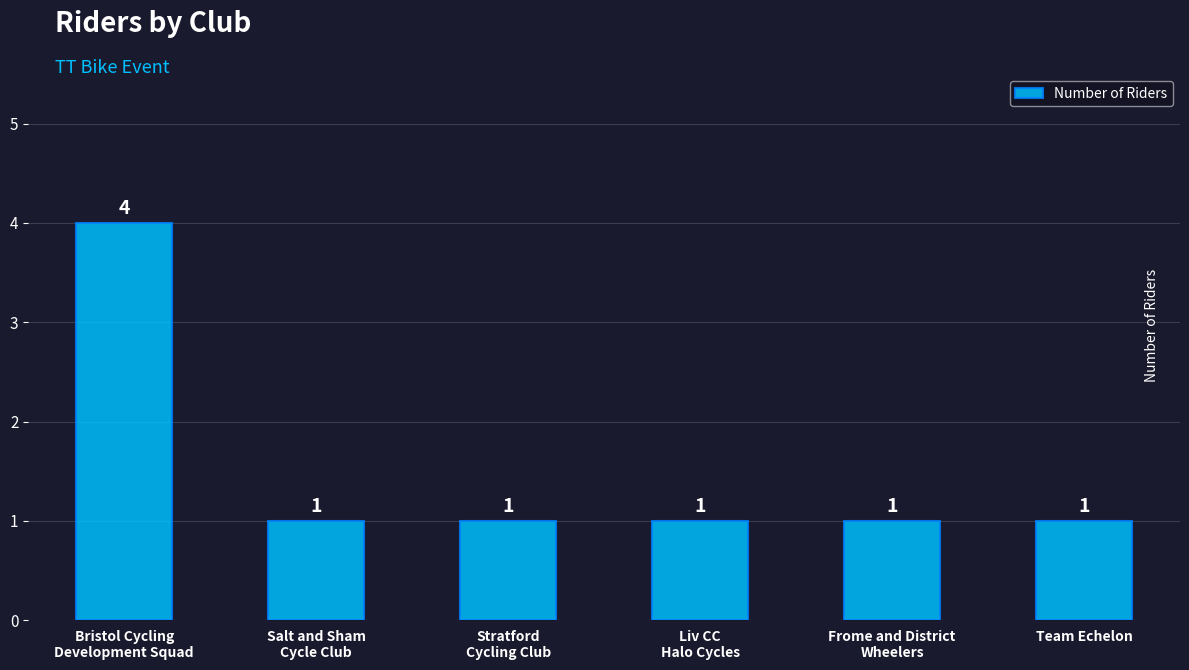

Count the values in the range 1 to 2.

5